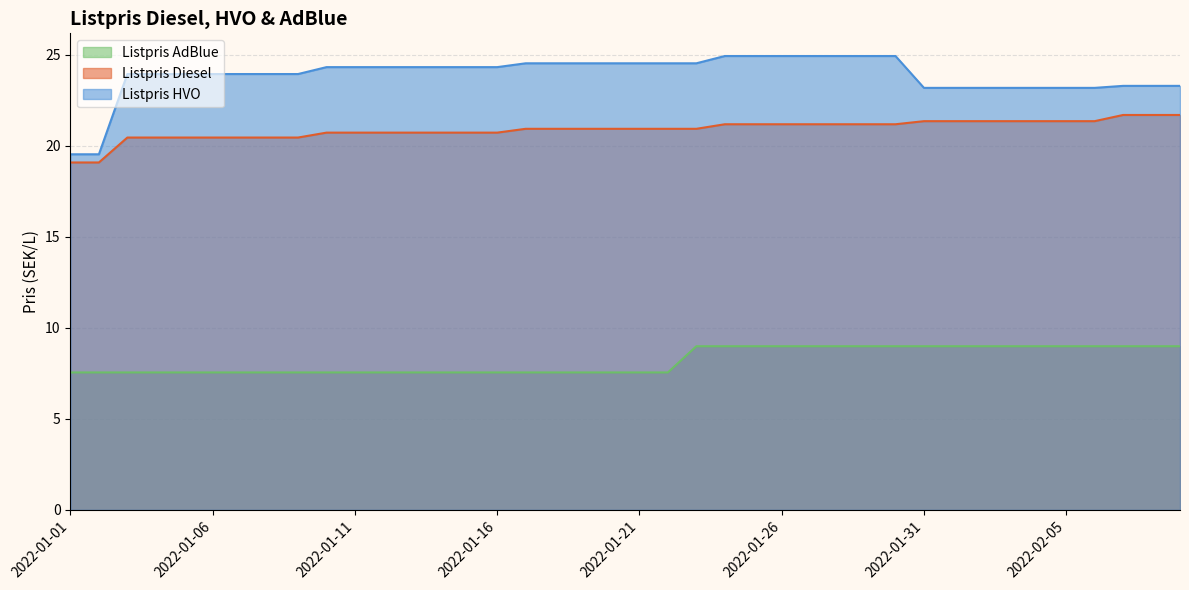

What is the average value of the Listpris Diesel series?

20.9